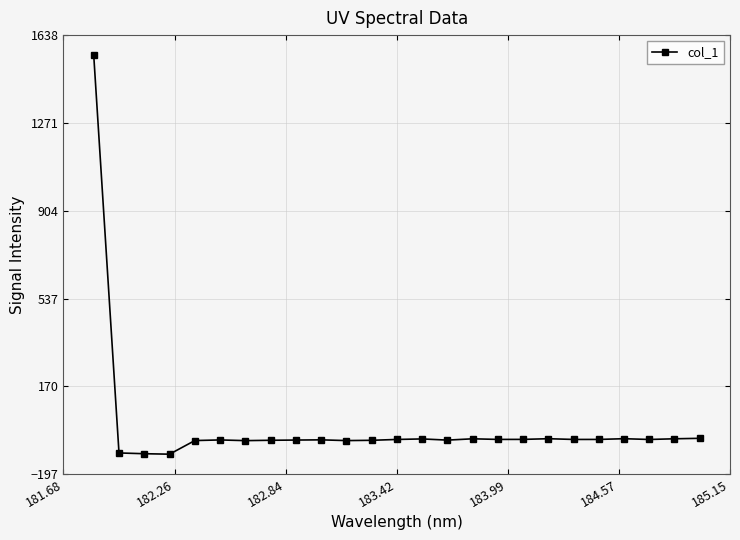

What is the difference between the maximum and second lowest values?

1666.3